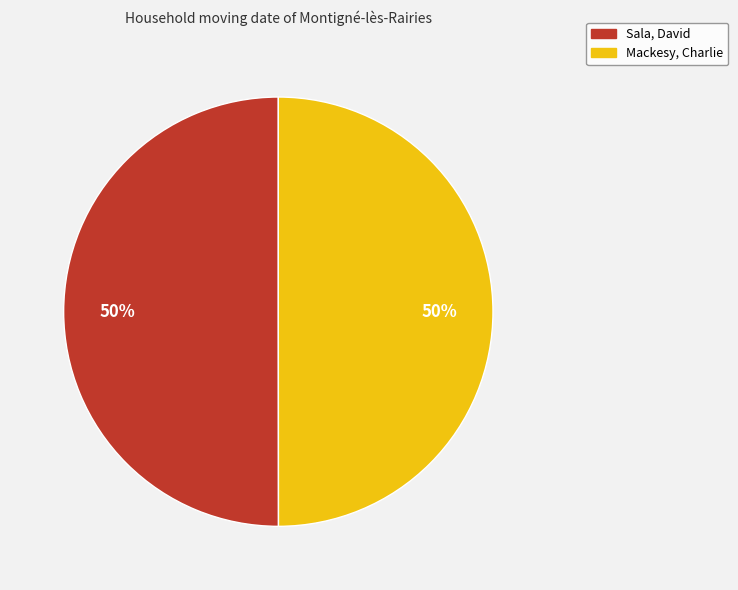

To the nearest percent, what is the combined percentage of Sala, David and Mackesy, Charlie?

100%